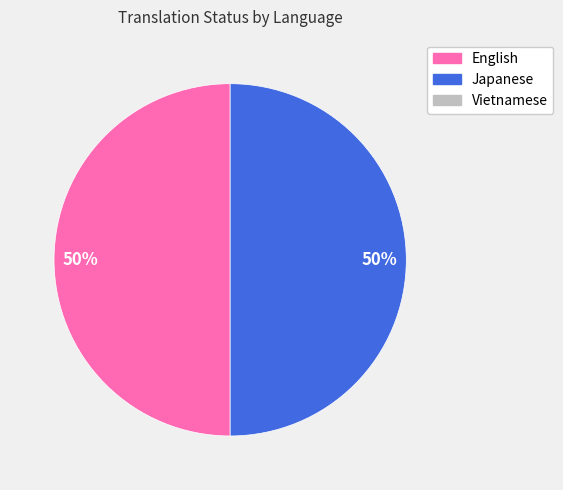

To the nearest percent, what is the average slice percentage?

50%